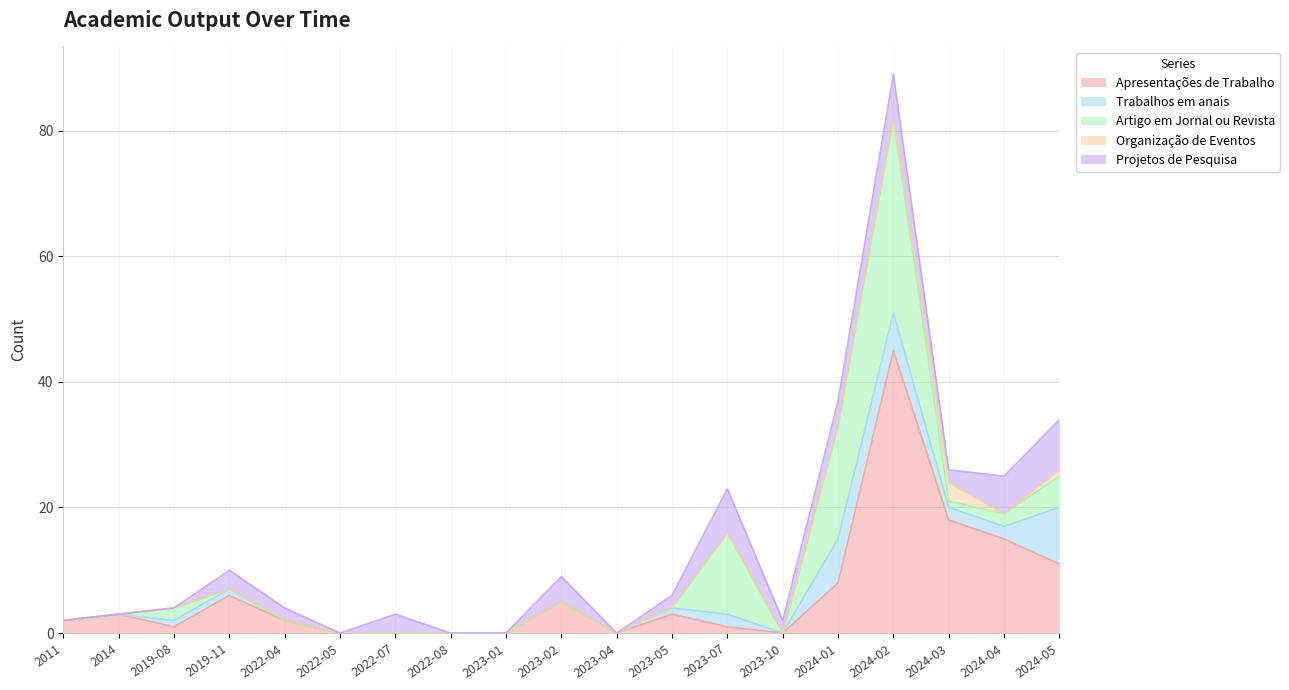

Which series changed the most between 2011 and 2024-02?

Apresentações de Trabalho